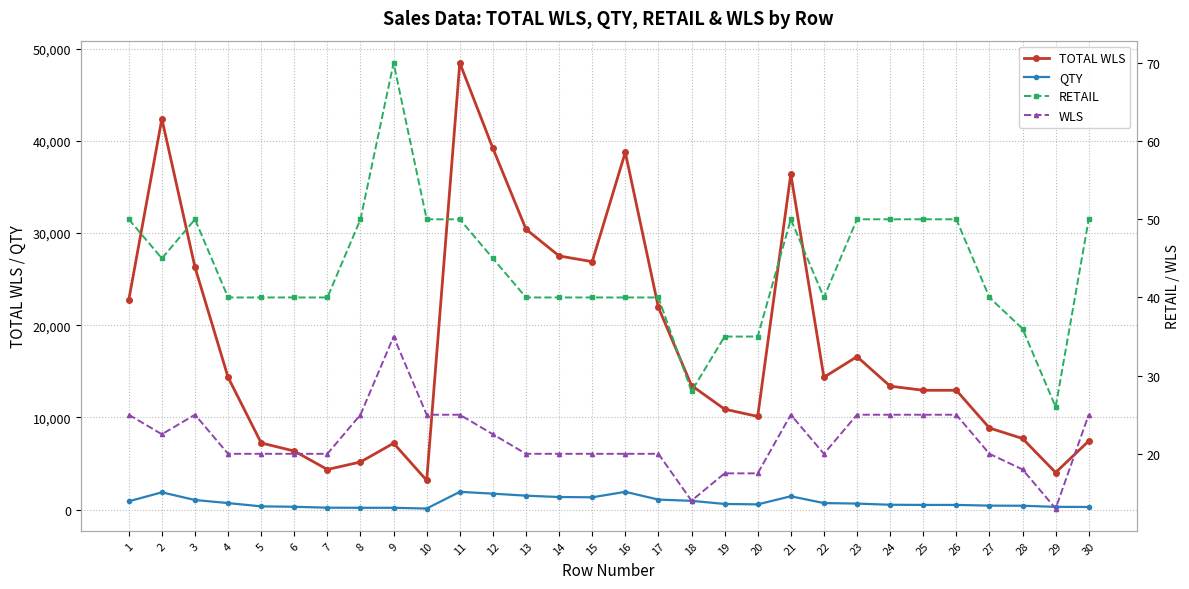

What is the minimum value shown in the chart?

13.0